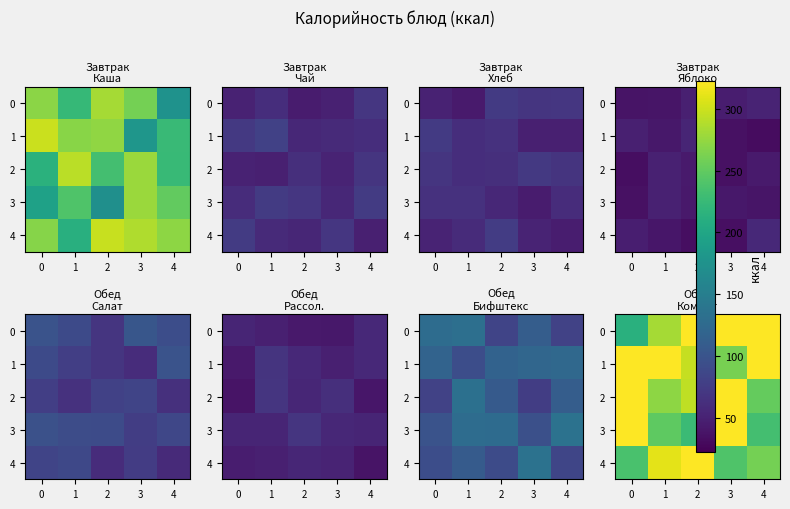

At how many categories does at least one series exceed 285?

5